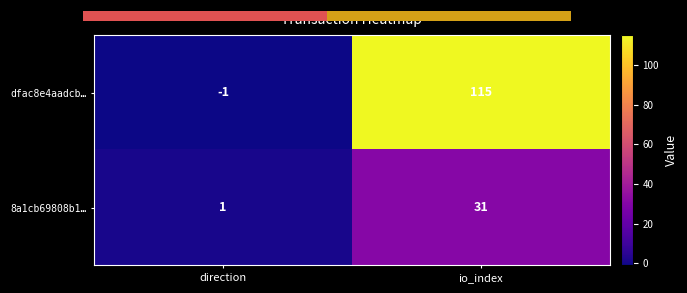

Is it true that dfac8e4aadcb… equals 115 at io_index?

True